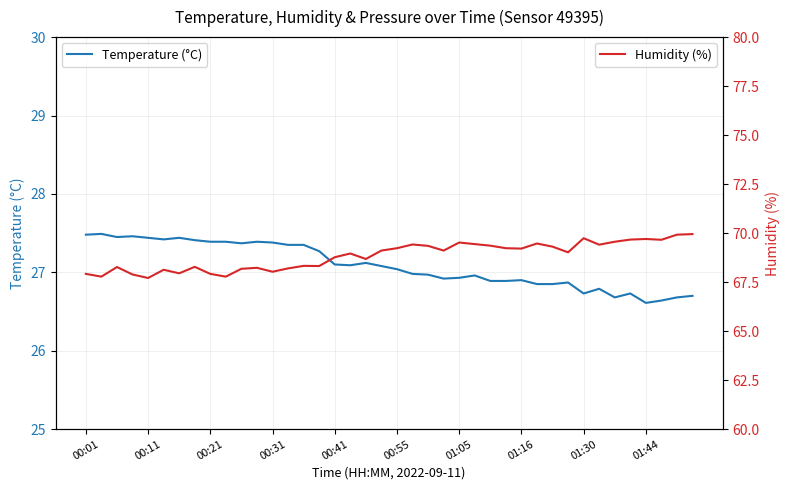

True or false: Temperature (°C) and Humidity (%) cross at least once.

False